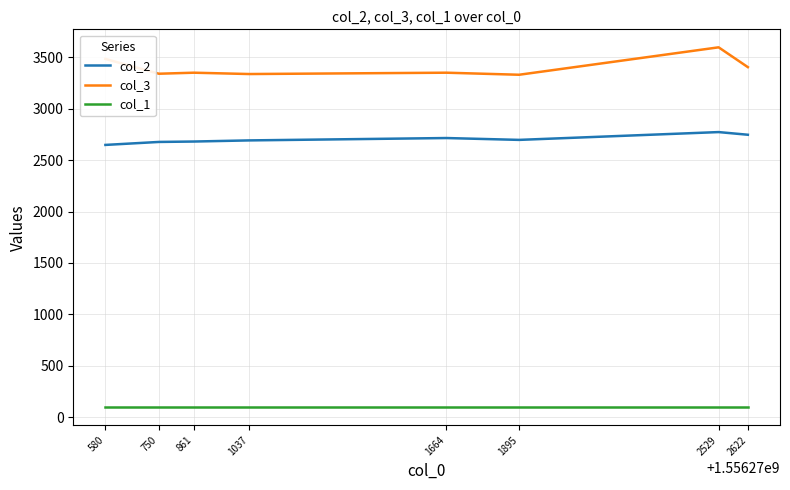

Which category has the highest value across all series?

2529